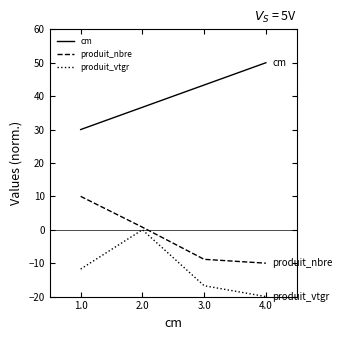

Which series has the largest total across all categories?

cm